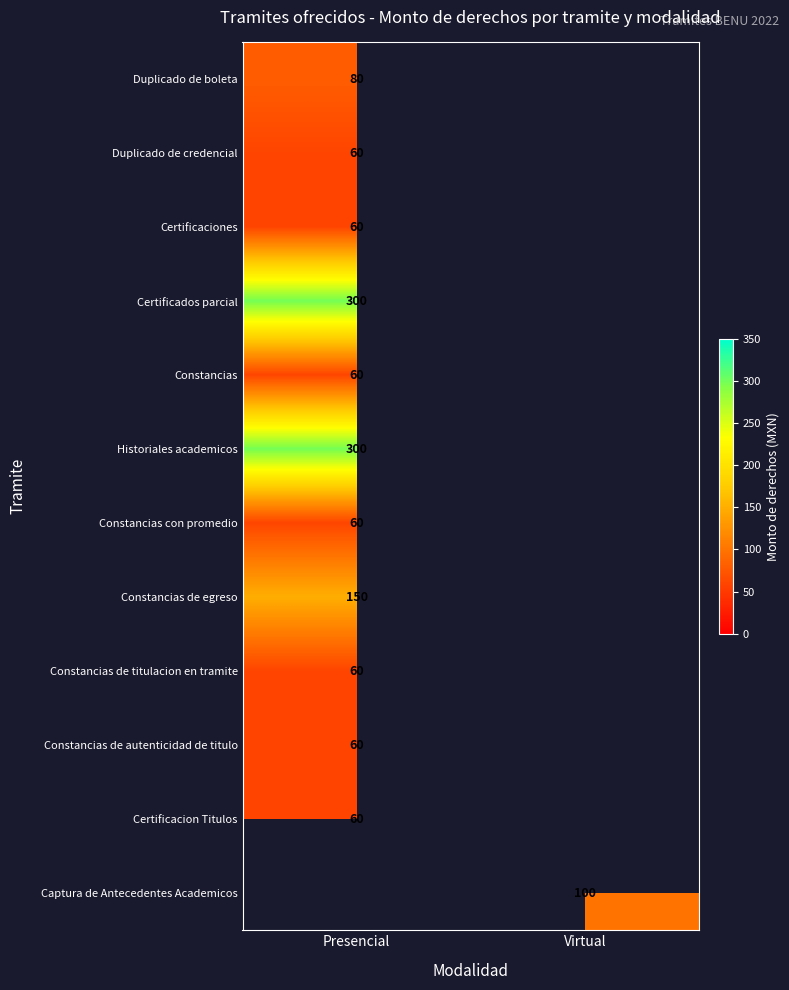

True or false: Captura de Antecedentes Academicos has a value of 49 at Virtual.

False